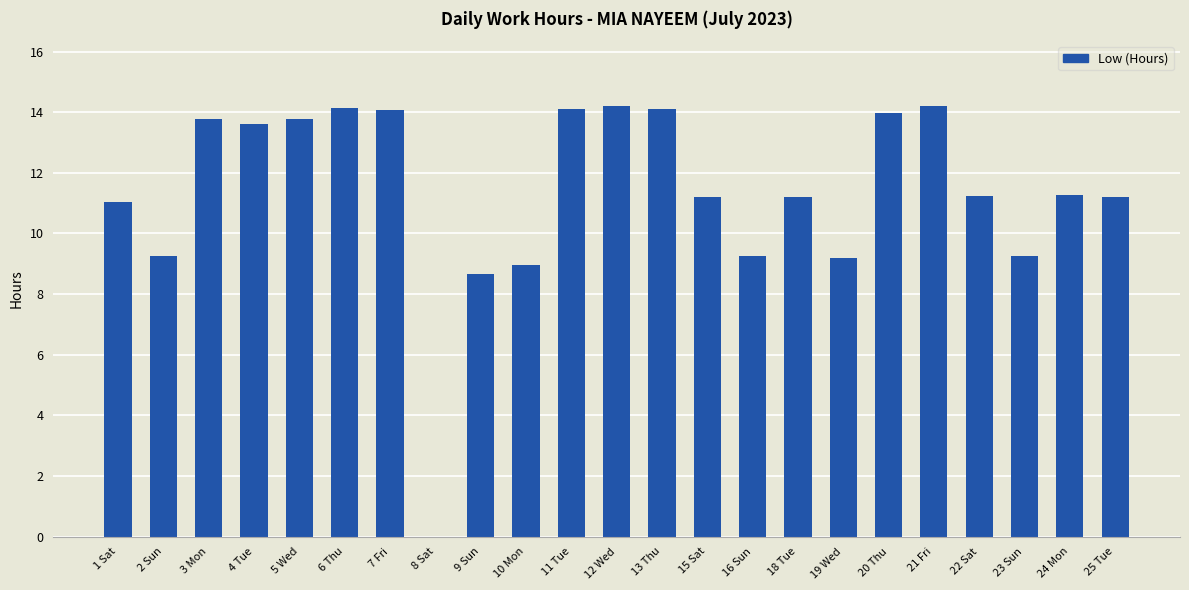

Are the bars horizontal?

No